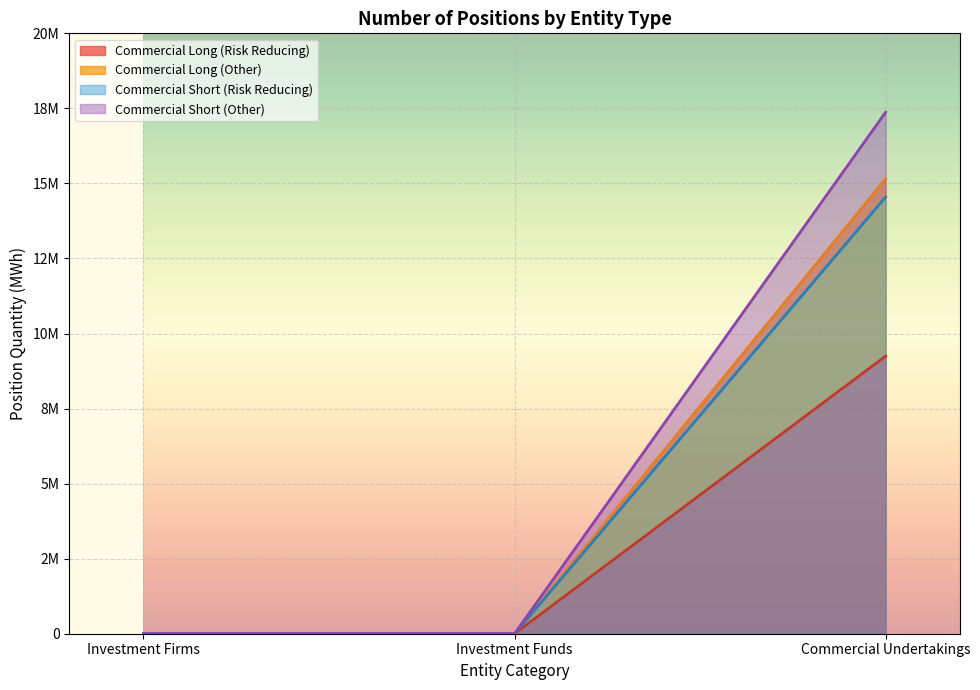

Count the Short values in the range 0 to 15156188.

3